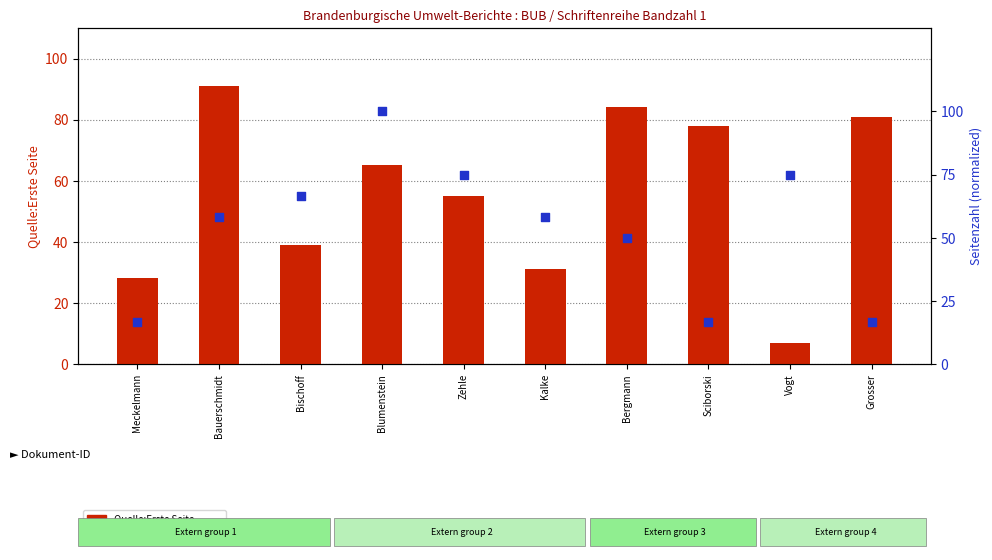

What is the total value across all series at Vogt?

82.0